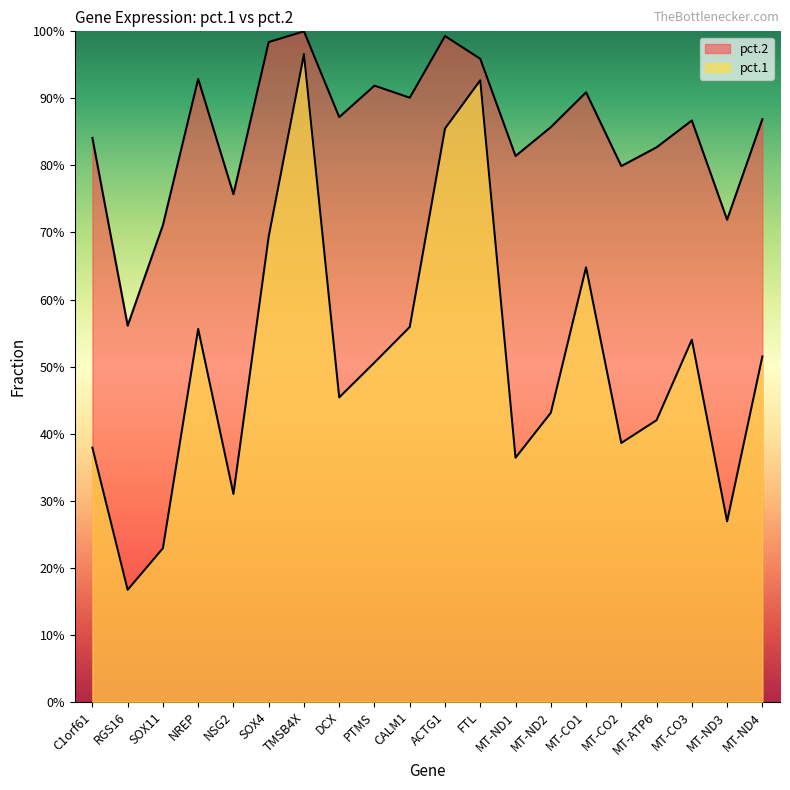

What is the average value of the pct.1 series?

0.5